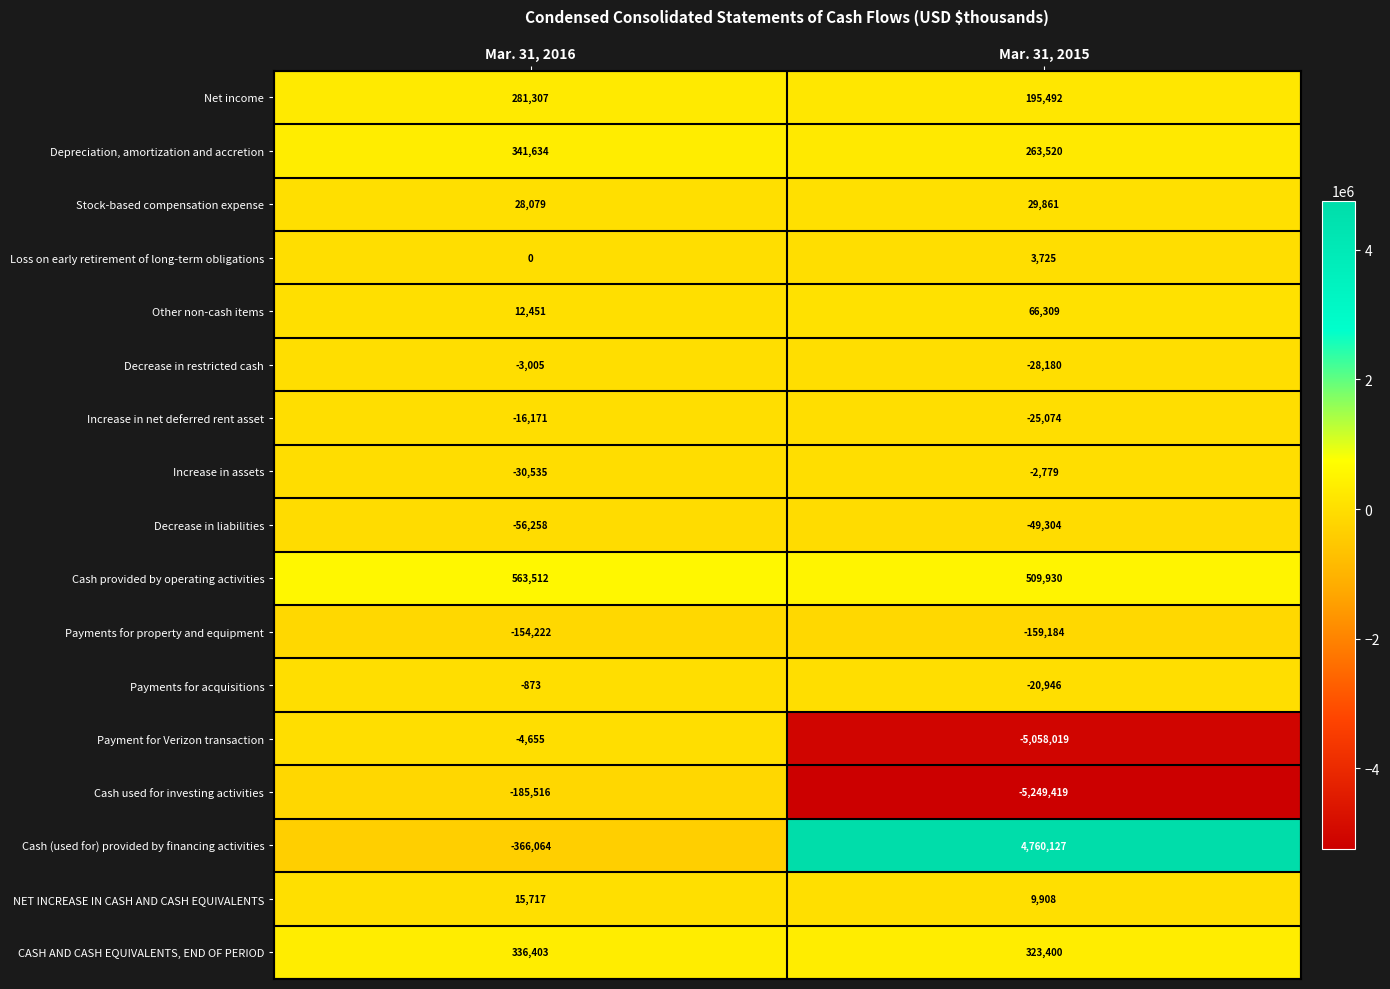

At which label does Decrease in restricted cash reach its minimum?

Mar. 31, 2015